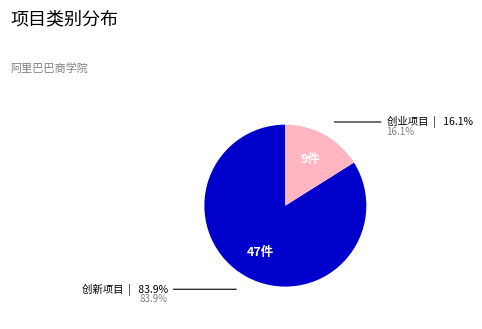

Is there a majority slice in this chart?

Yes